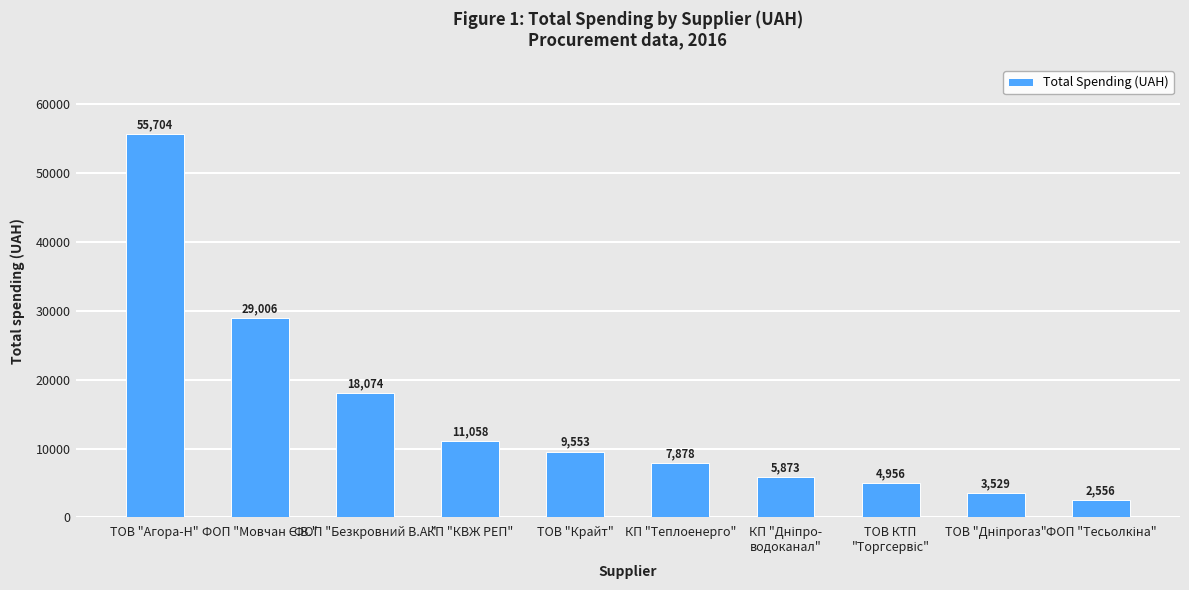

What is the difference between the maximum and minimum values?

53148.6